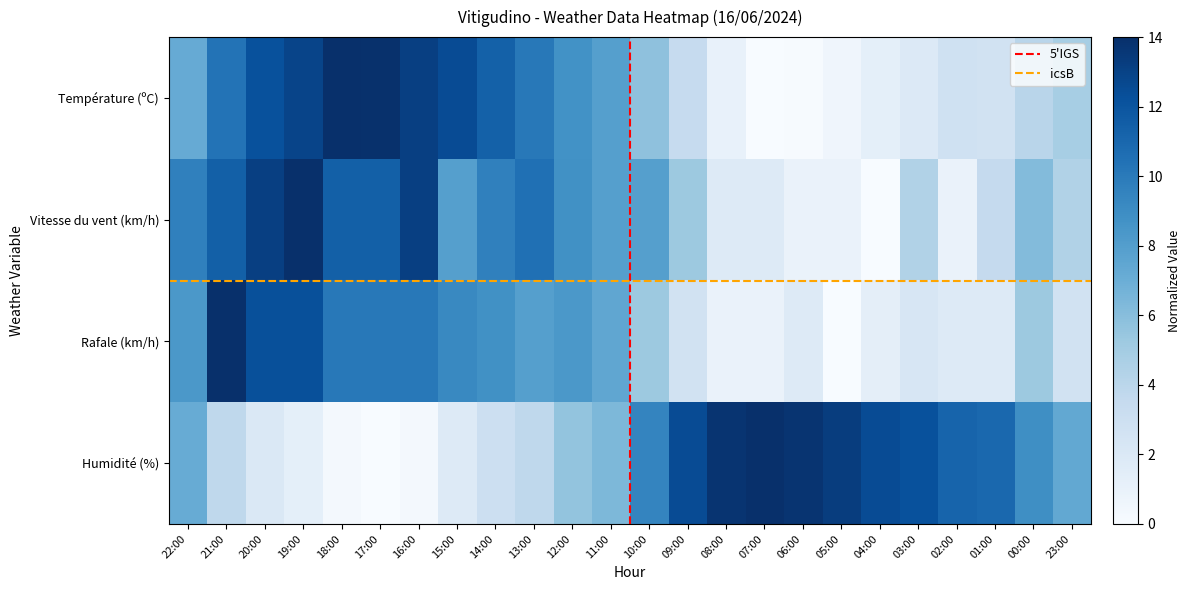

What is the difference between the maximum and minimum values in the Vitesse du vent (km/h) series?

14.0